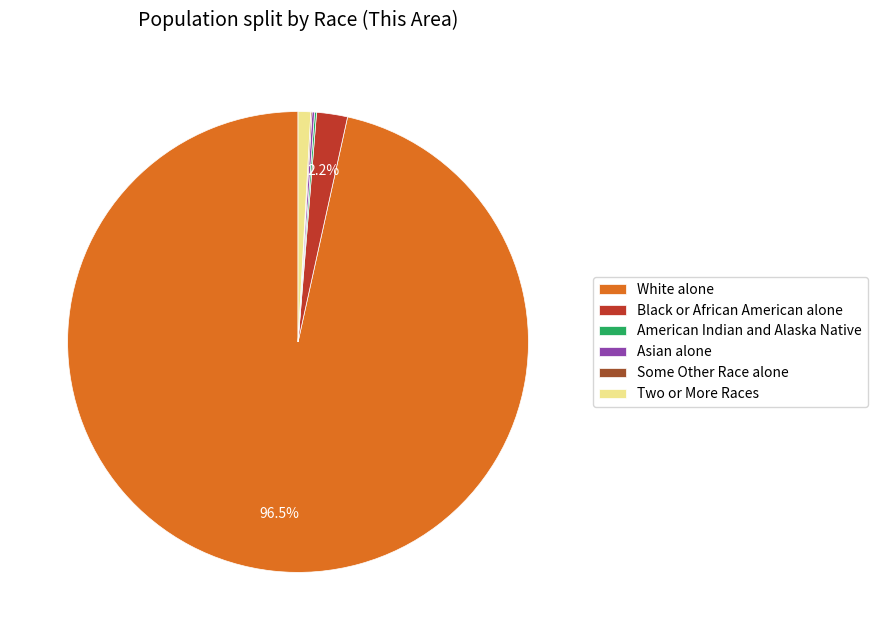

Which category has the biggest portion of the pie?

White alone